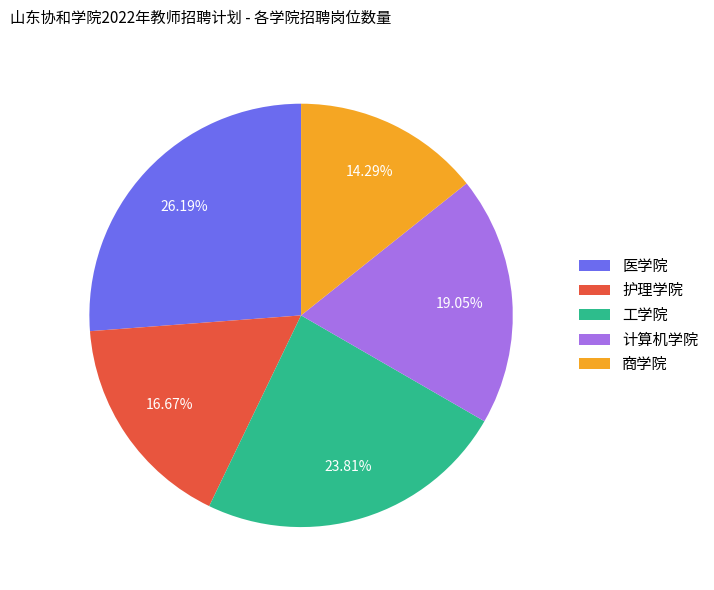

Approximately how many times larger is the value at 计算机学院 compared to 工学院?

0.8